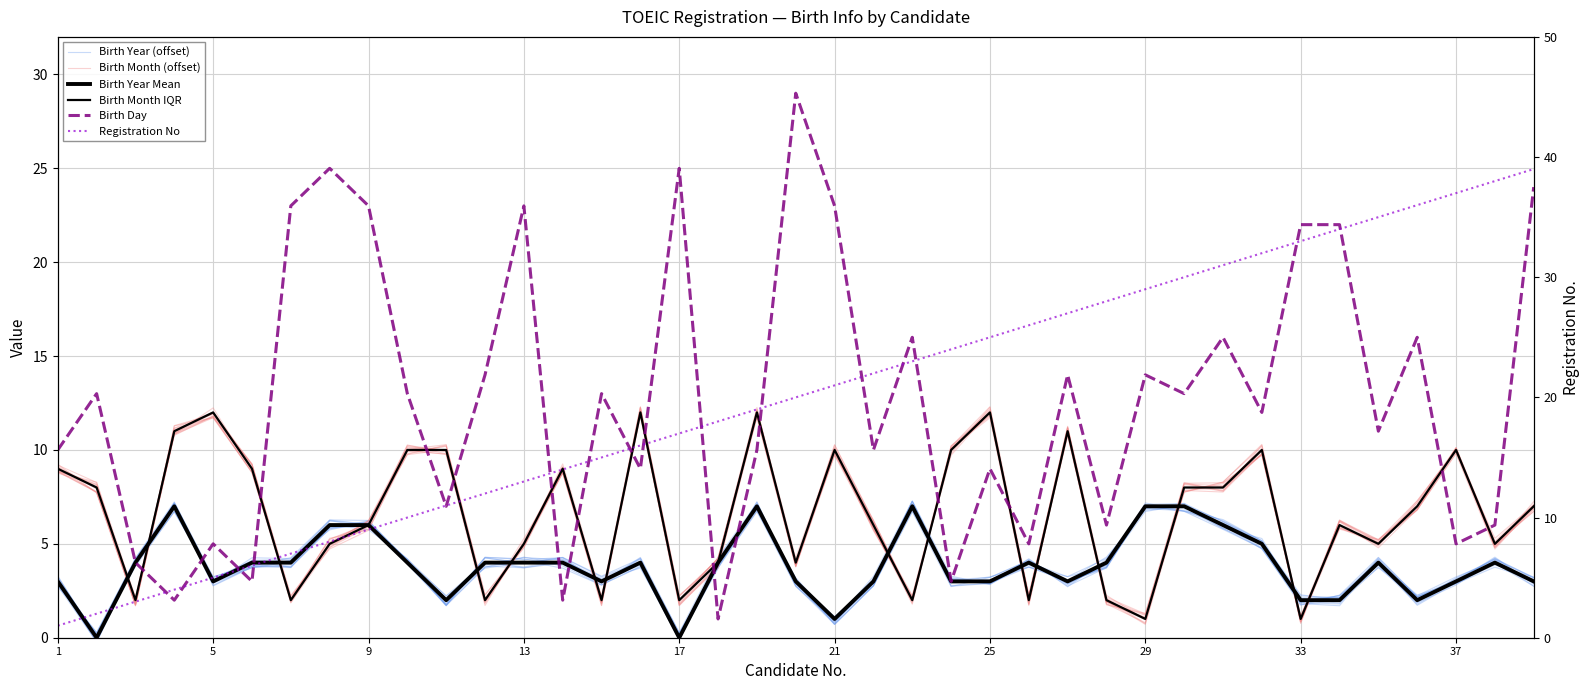

Which series has the largest range (max minus min)?

Registration No